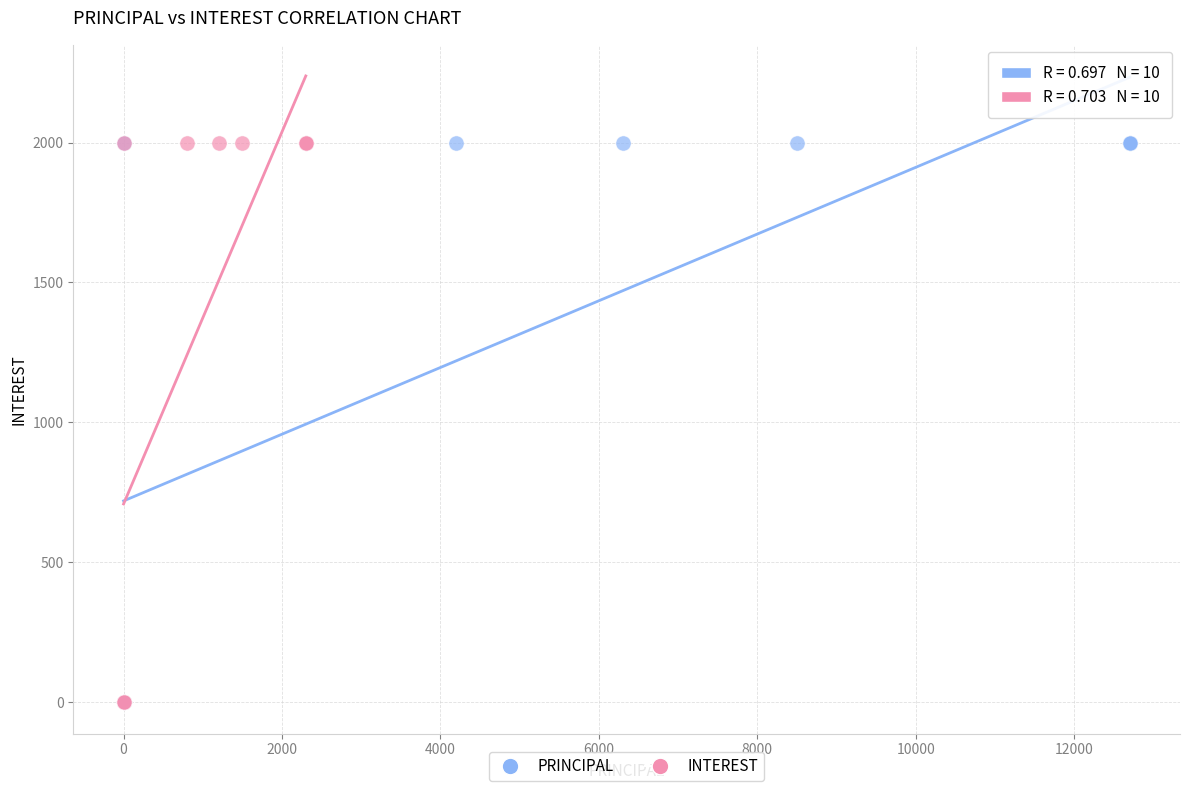

What are all the series names shown in the legend?

PRINCIPAL, INTEREST